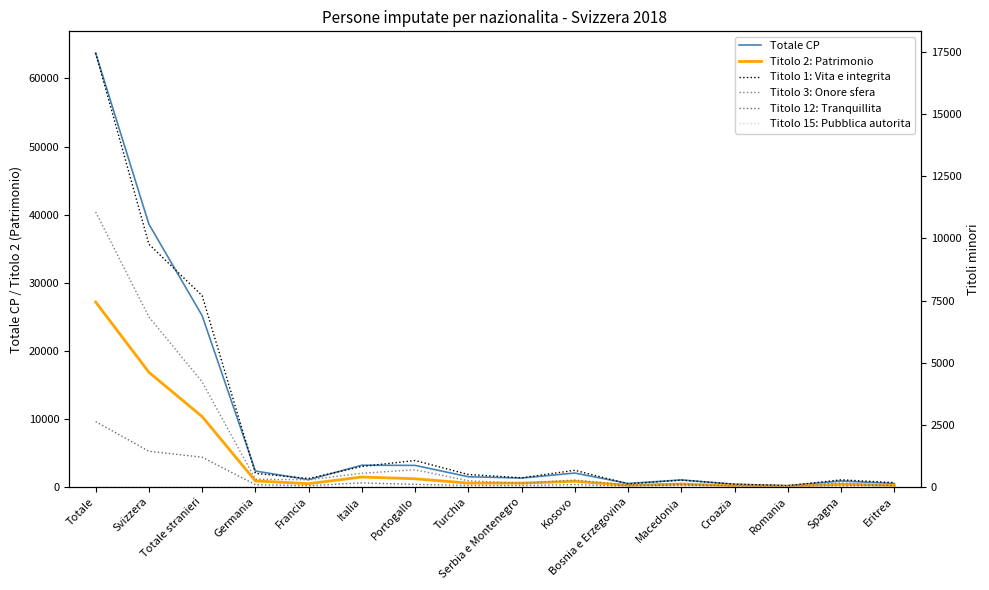

Between Bosnia e Erzegovina and Francia, which is larger?

Francia